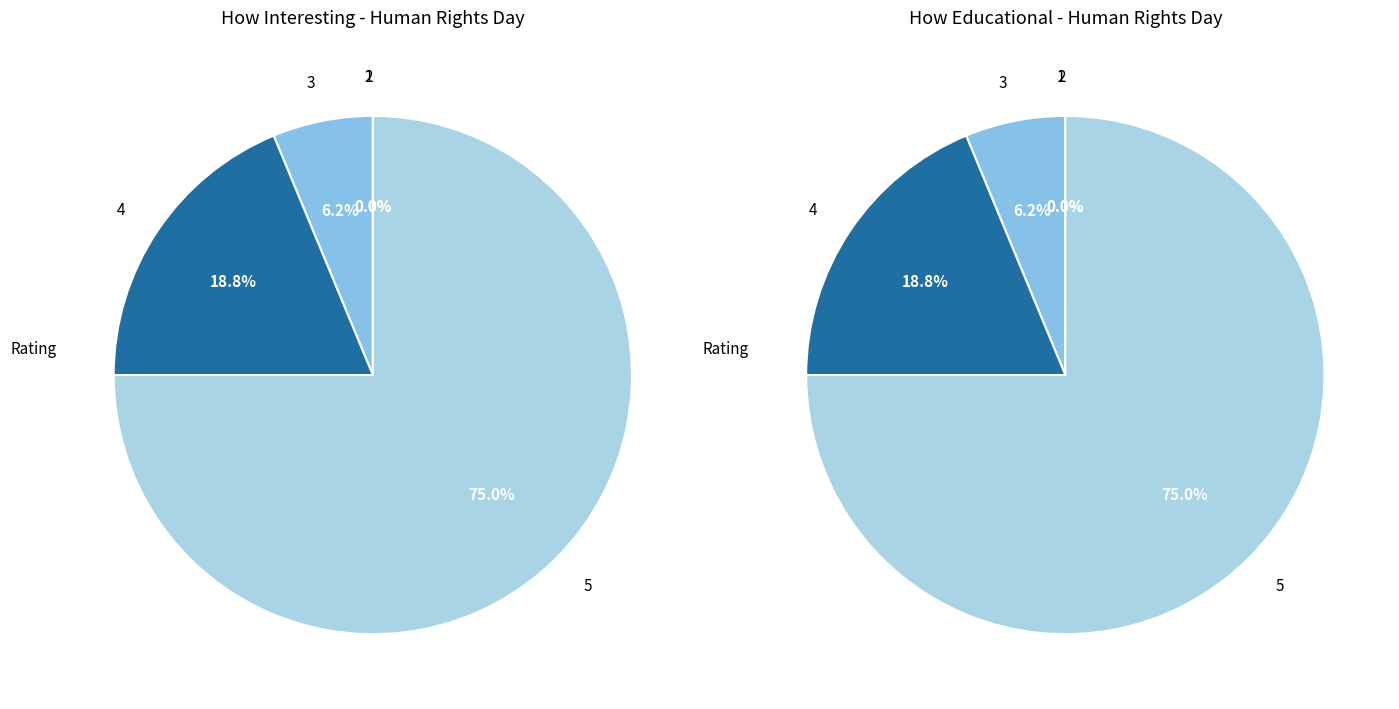

Between 5 and 1, which is larger?

5